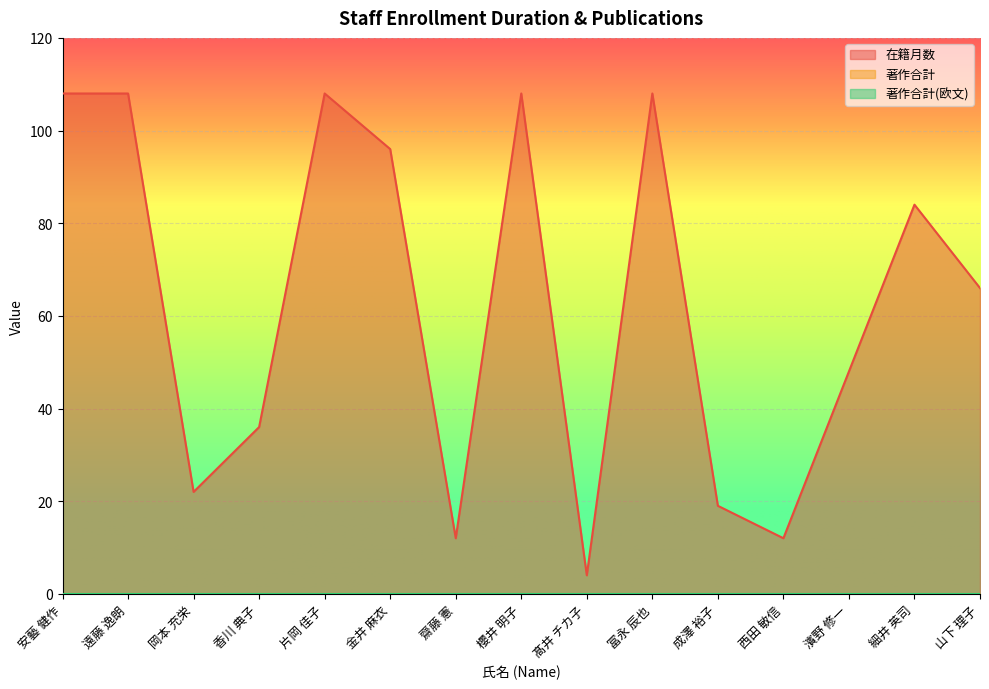

At which category is the sum across all series the highest?

安藝 健作